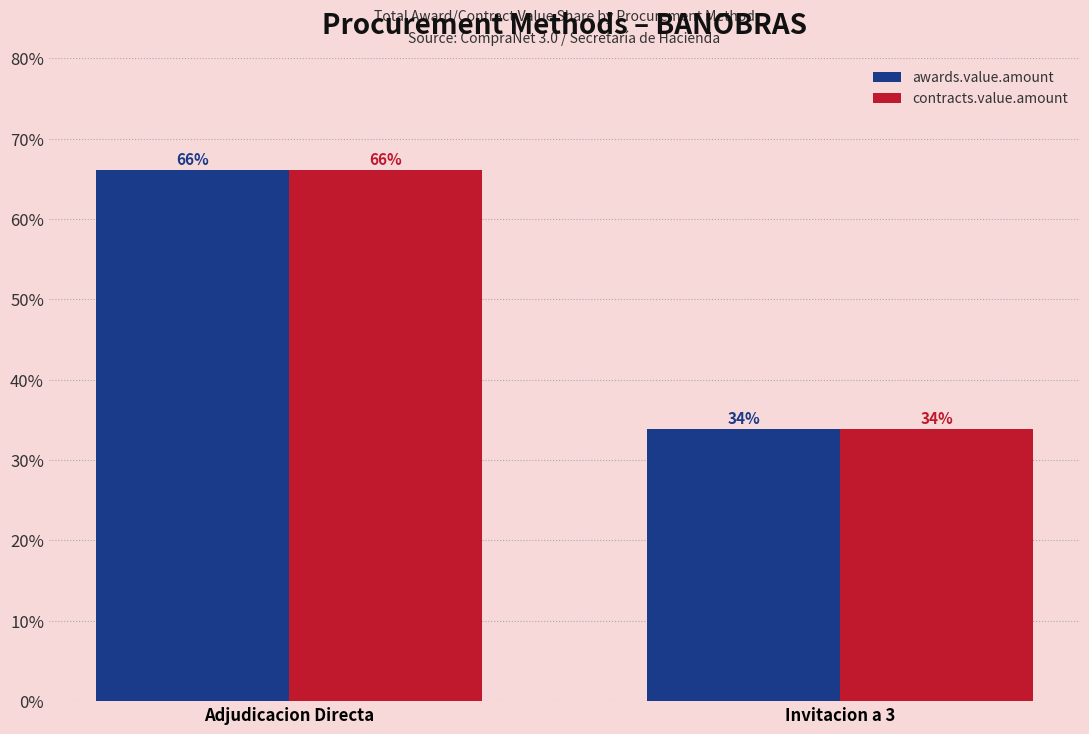

Where does the awards.value.amount series first go above 66?

Adjudicacion Directa